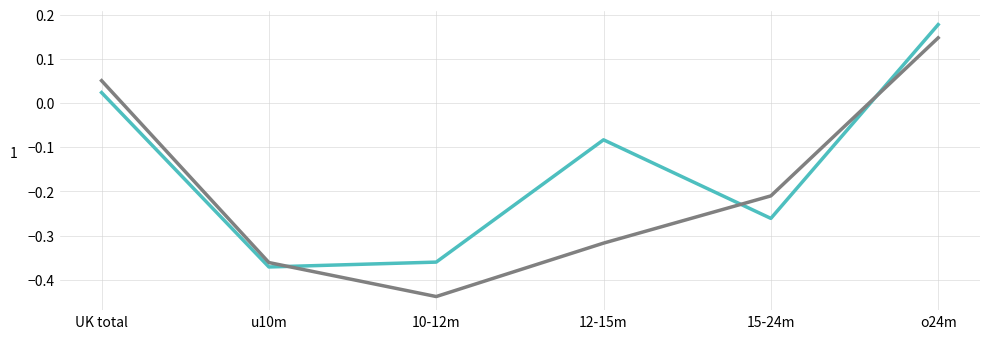

What position from the right is 12-15m?

3